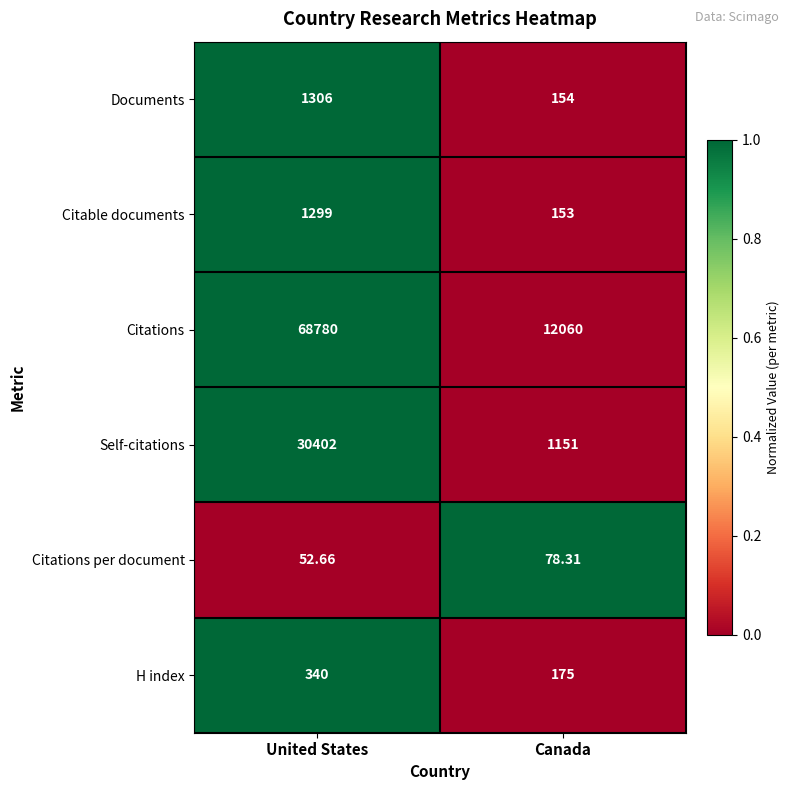

At United States, list the series in order from smallest to largest.

Citations per document, H index, Citable documents, Documents, Self-citations, Citations